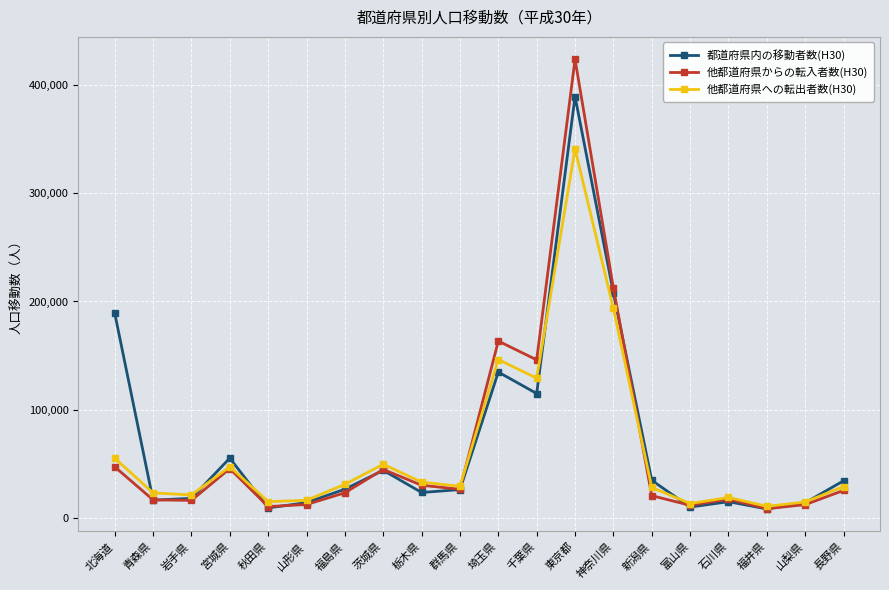

List the series in order of their overall mean, highest first.

都道府県内の移動者数(H30), 他都道府県からの転入者数(H30), 他都道府県への転出者数(H30)